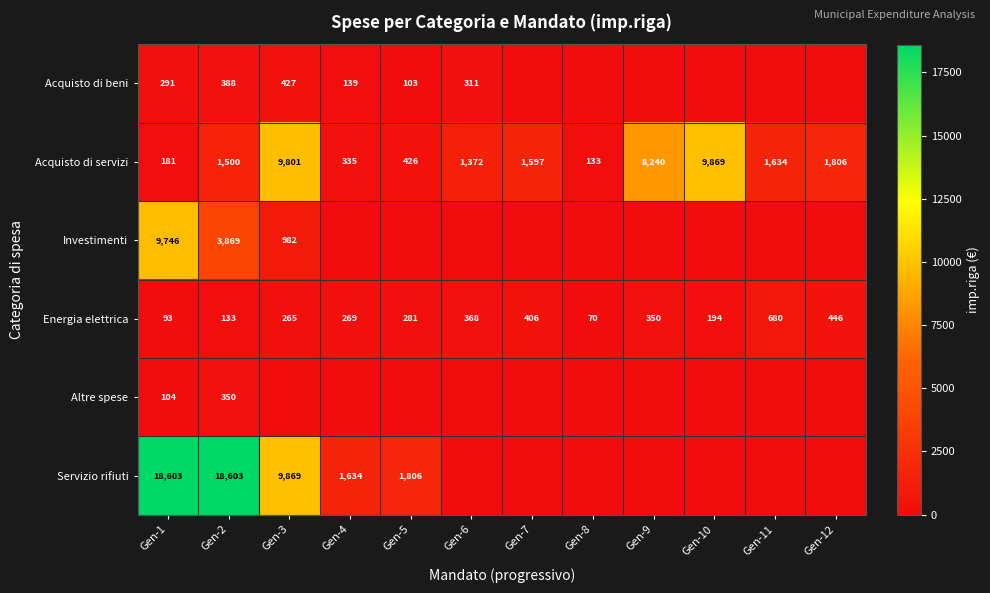

What is the difference between the maximum and minimum values in the Energia elettrica series?

610